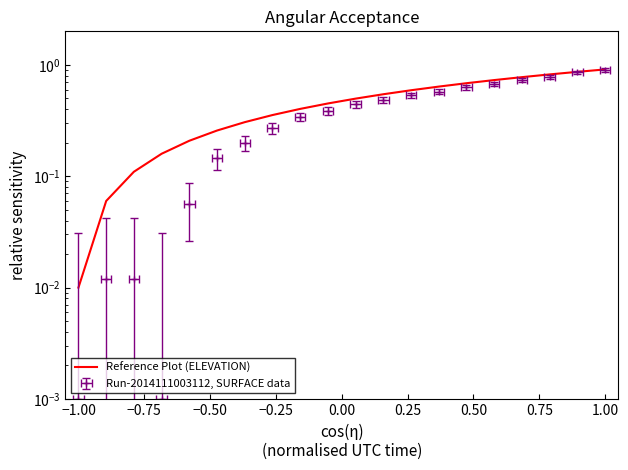

What is the maximum value shown in the chart?

0.9